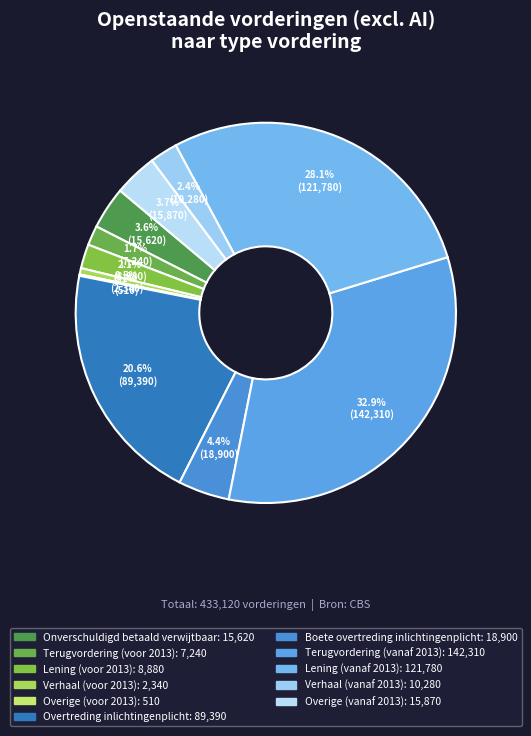

What is the total percentage of Overige (voor 2013) and Lening (vanaf 2013)?

28.2%